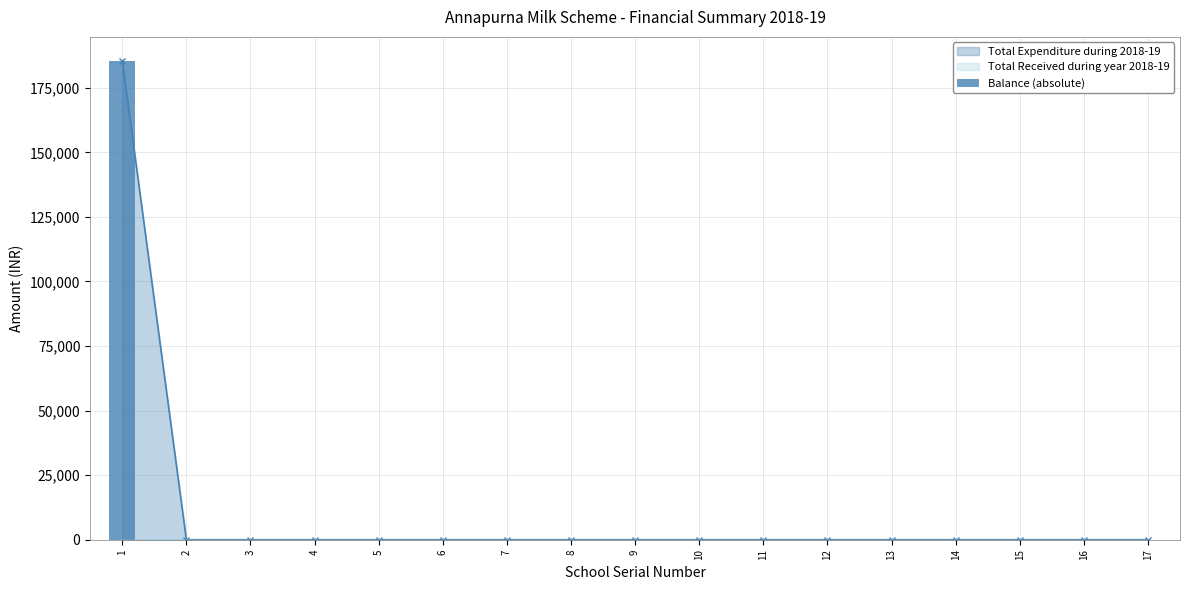

How many bars are there in total?

17